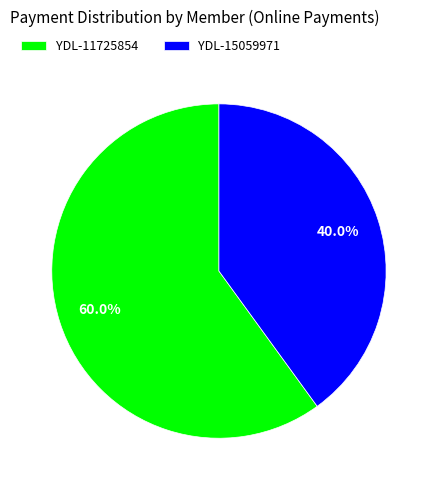

Is the sum of YDL-15059971 and YDL-11725854 greater than half?

Yes